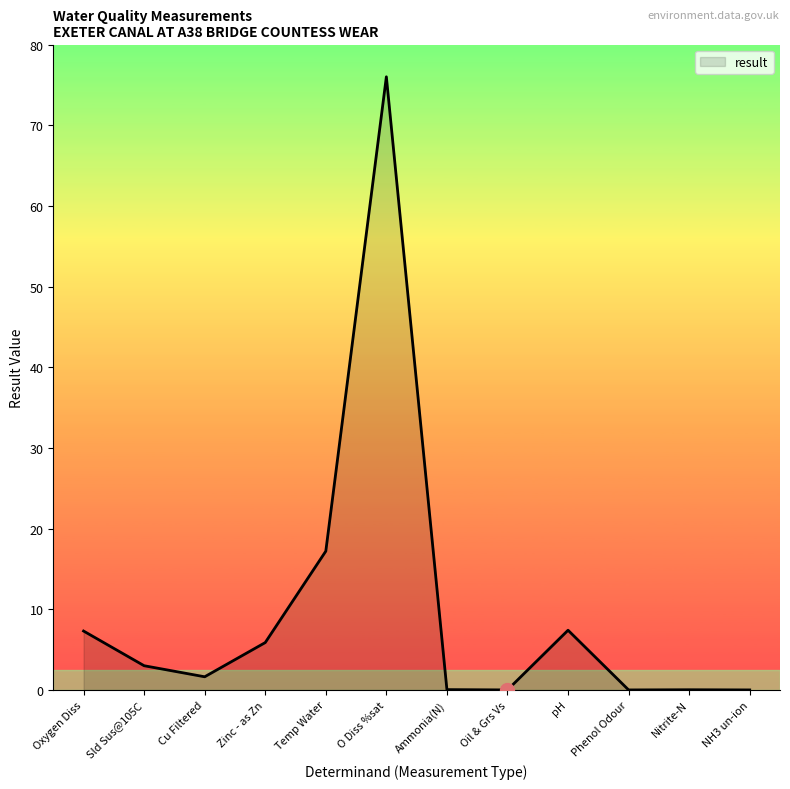

Which label corresponds to the largest value in the chart?

O Diss %sat